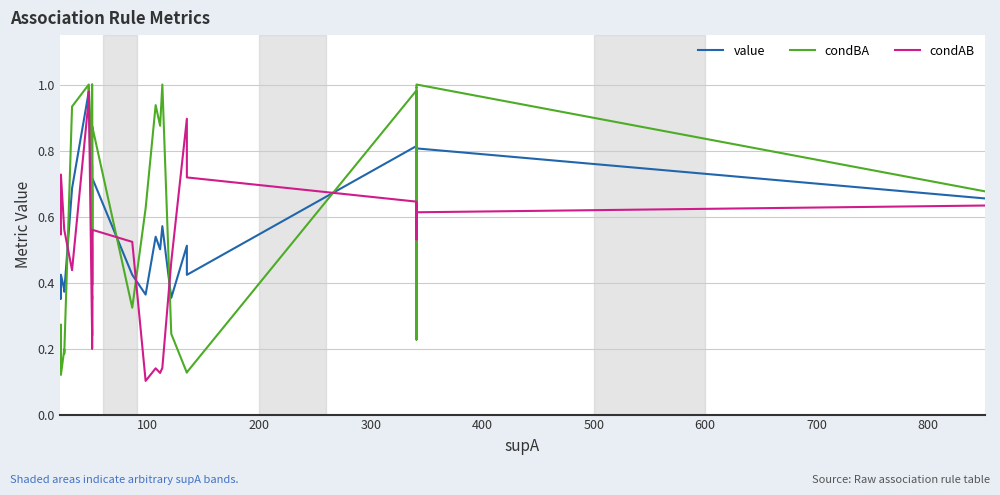

Reading right to left, transcribe all the data shown in this chart.

value: 0.7	0.8	0.8	0.8	0.4	0.8	0.4	0.5	0.5	0.5	0.4	0.6	0.5	0.5	0.4	0.4	0.7	0.4	0.4	0.7	0.3	0.3	0.3	0.5	1.0	1.0	0.7	0.4	0.4	0.4	0.4	0.4	0.4	0.4	0.4	0.4	0.4	0.4	0.4	0.4
condBA: 0.7	1.0	1.0	1.0	0.2	1.0	0.1	0.1	0.1	0.1	0.2	1.0	0.9	0.9	0.6	0.3	0.9	0.5	0.5	1.0	0.5	0.5	0.5	0.8	1.0	1.0	0.9	0.2	0.2	0.2	0.1	0.2	0.2	0.2	0.3	0.3	0.3	0.1	0.1	0.1
condAB: 0.6	0.6	0.6	0.6	0.5	0.6	0.7	0.9	0.9	0.9	0.5	0.1	0.1	0.1	0.1	0.5	0.6	0.2	0.2	0.4	0.2	0.2	0.2	0.2	1.0	1.0	0.4	0.6	0.6	0.6	0.7	0.5	0.5	0.5	0.5	0.5	0.5	0.6	0.6	0.6